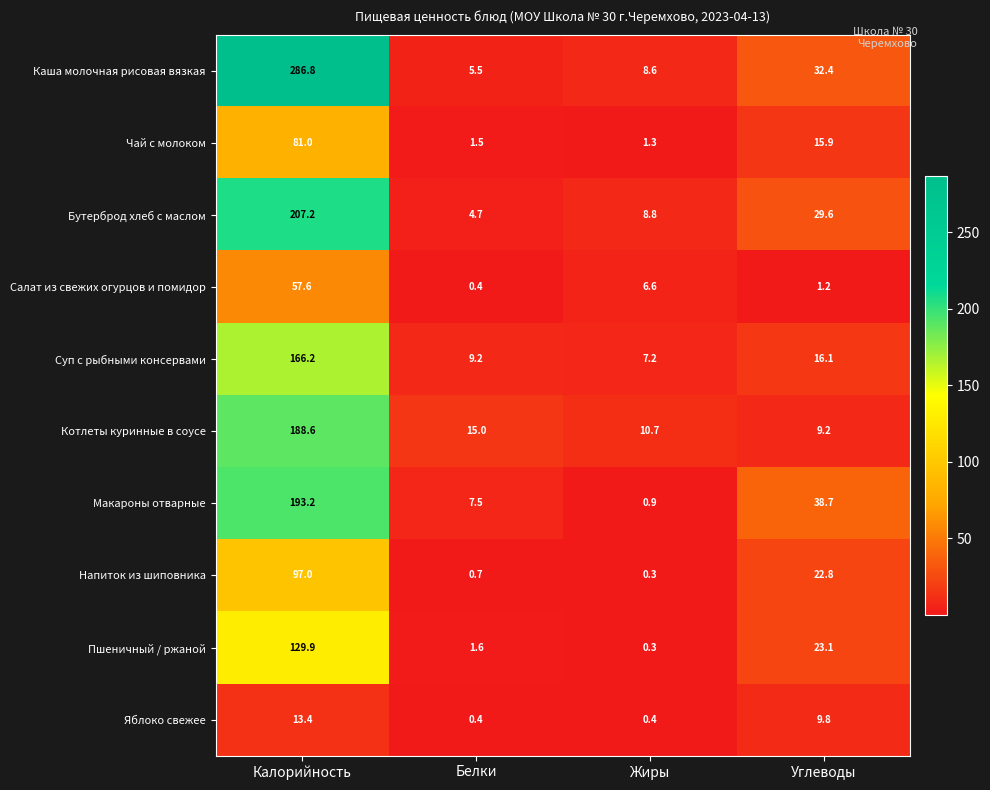

At which label is Напиток из шиповника closest to 48?

Углеводы